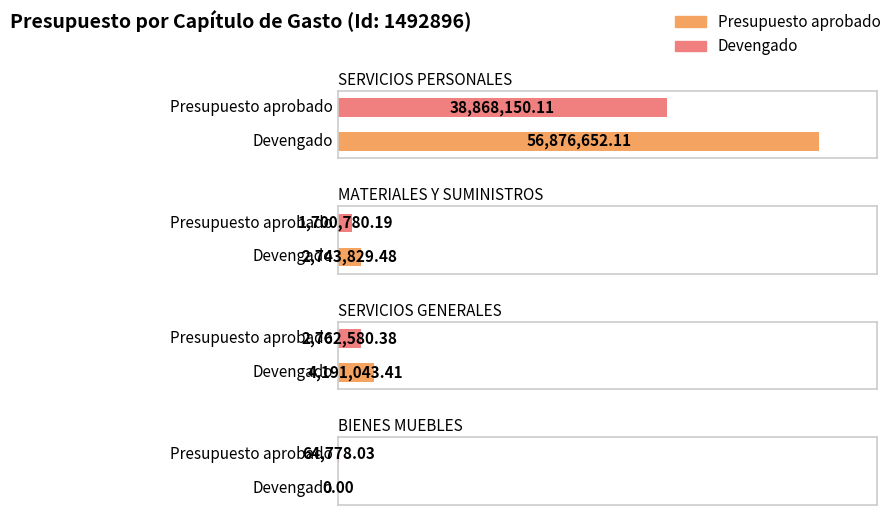

Rank the categories by Presupuesto aprobado value from highest to lowest.

SERVICIOS PERSONALES, SERVICIOS GENERALES, MATERIALES Y SUMINISTROS, BIENES MUEBLES